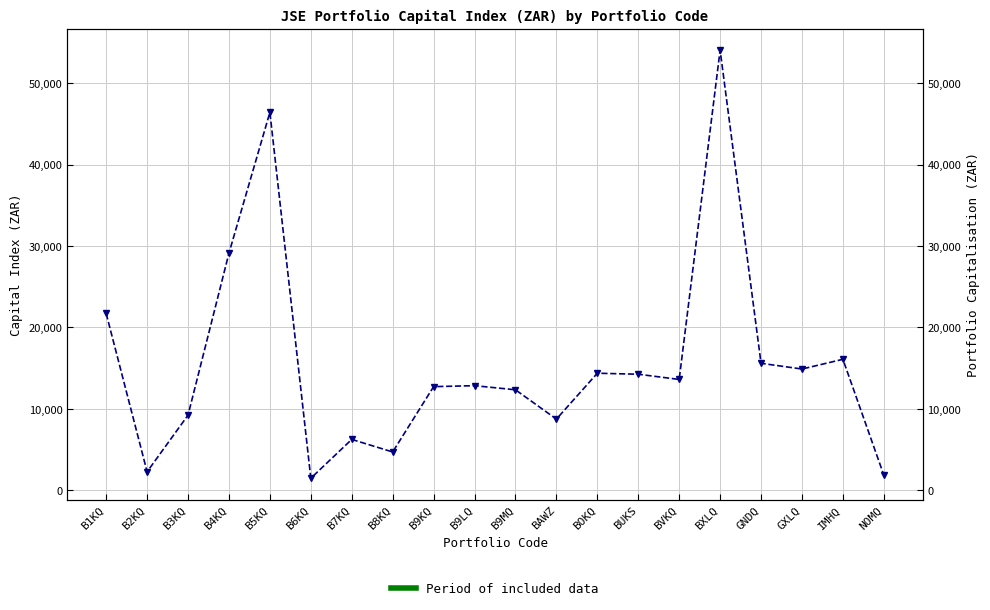

How many data points are less than 13611?

10